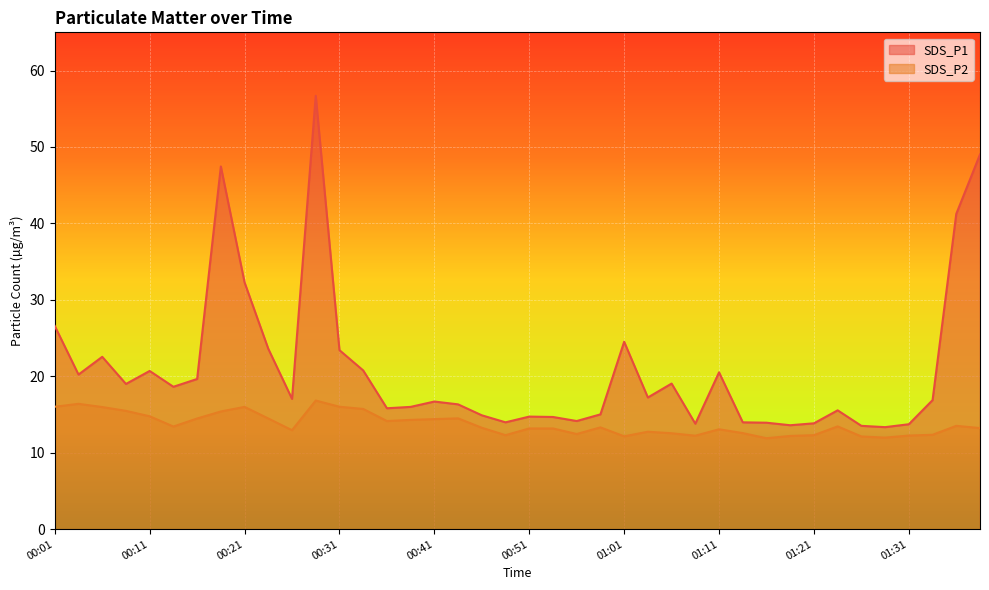

What is the sum of the SDS_P1 values at 01:28 and 00:51?

28.1